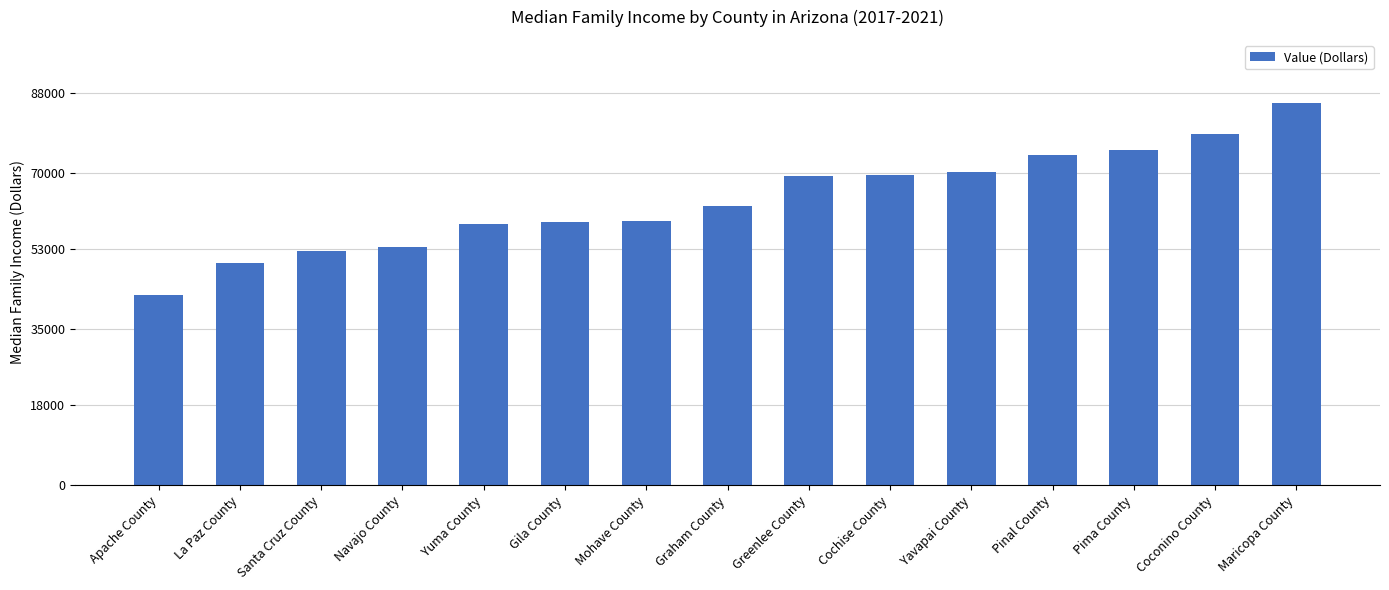

What is the sum of the values at Yavapai County and Greenlee County?

139742